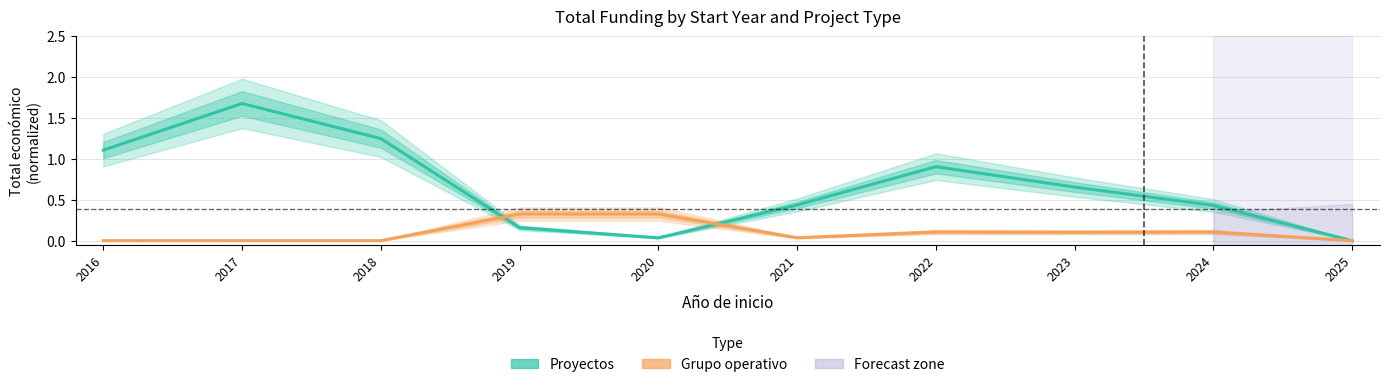

At which category does Grupo operativo reach its first local valley?

2021